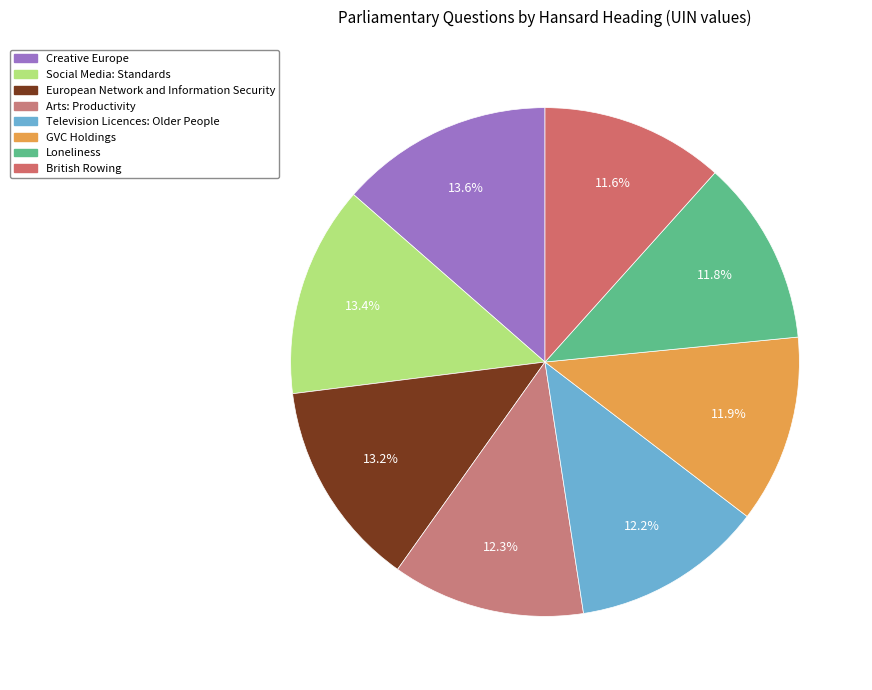

Which has a higher value, GVC Holdings or Creative Europe?

Creative Europe